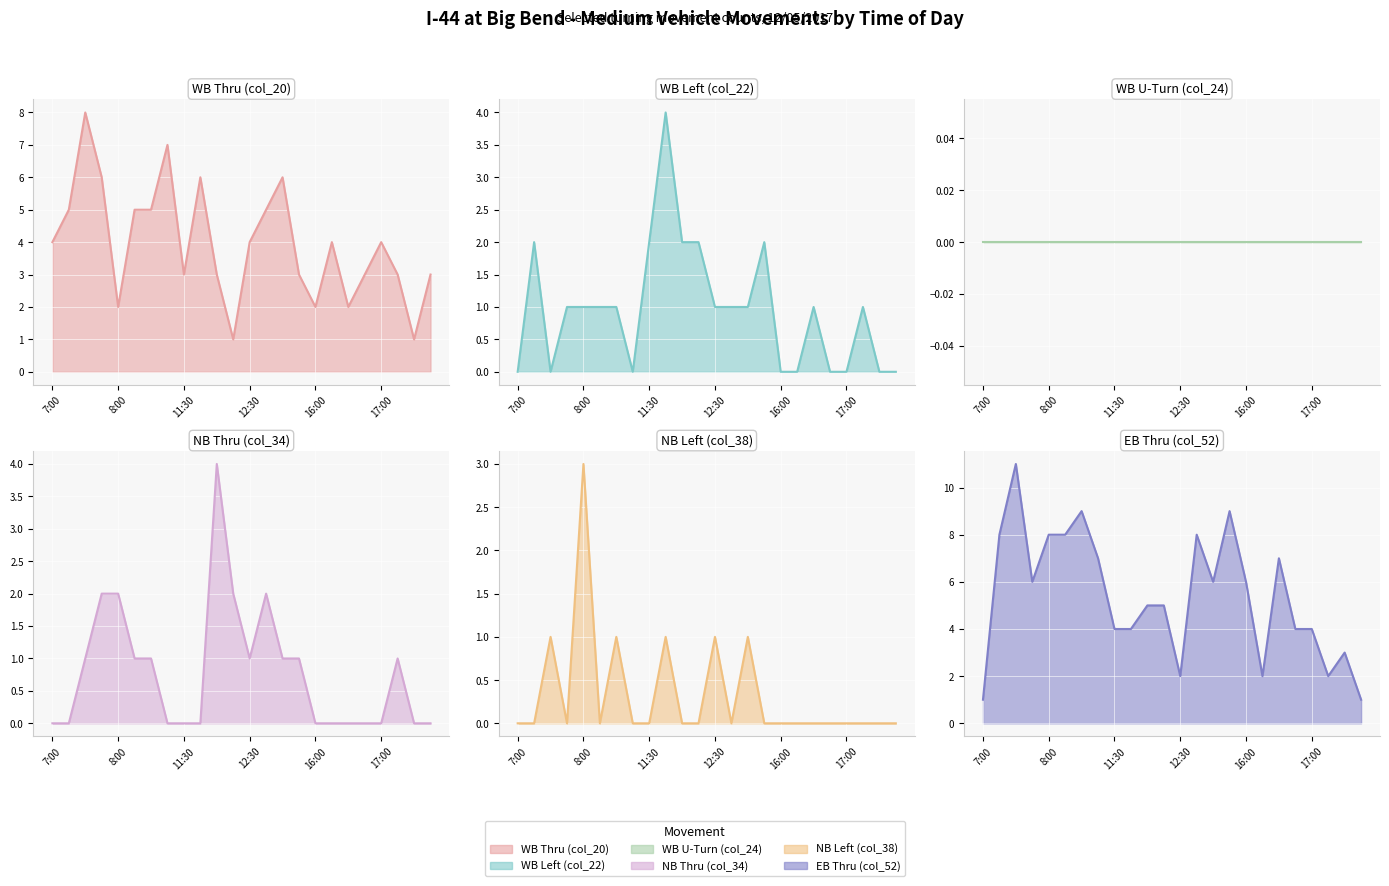

How many lines are shown in the chart?

6